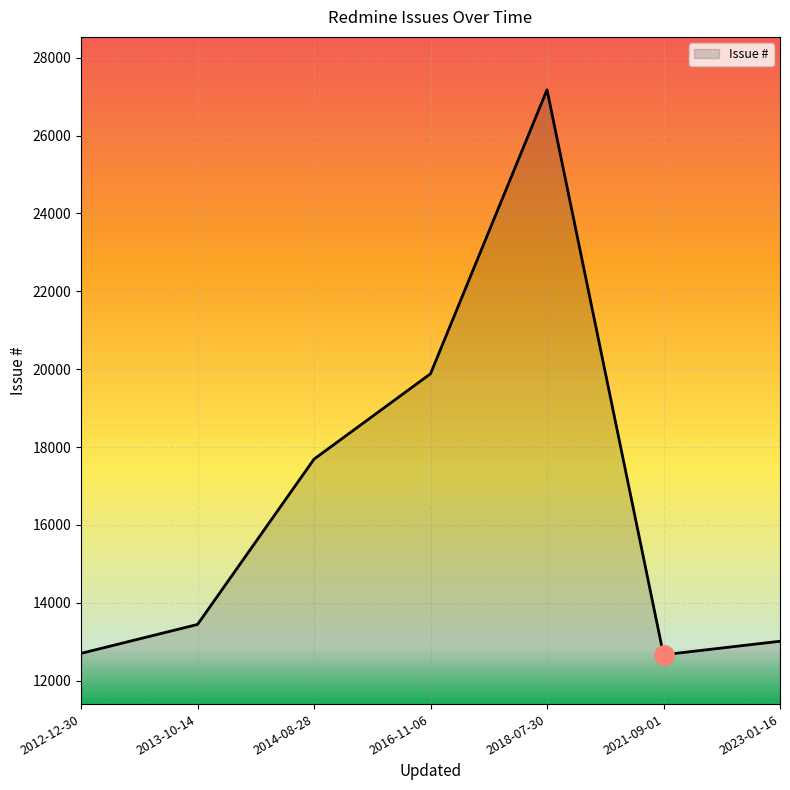

What is the sum of all values?

116566